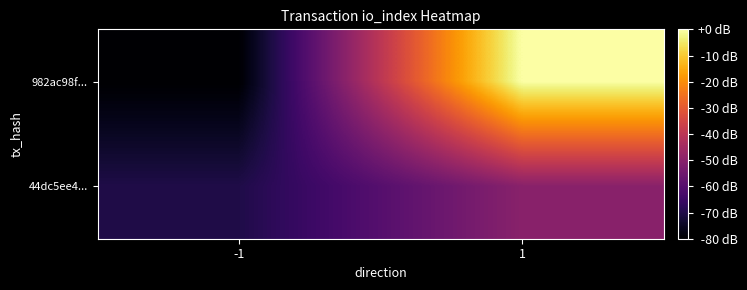

At which category does the chart reach its peak across all series?

1